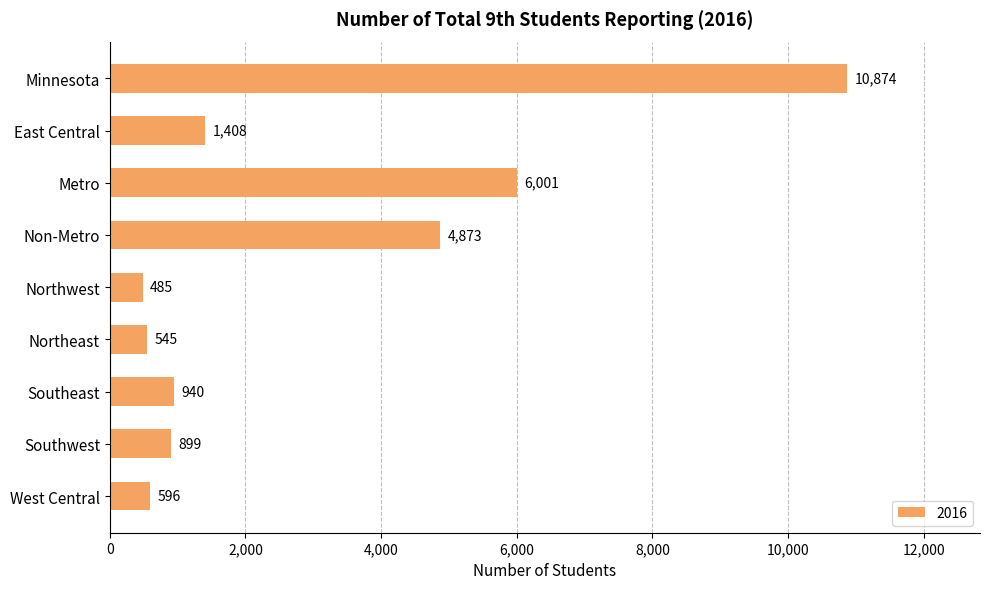

Approximately how many times larger is the value at Northwest compared to Metro?

0.1